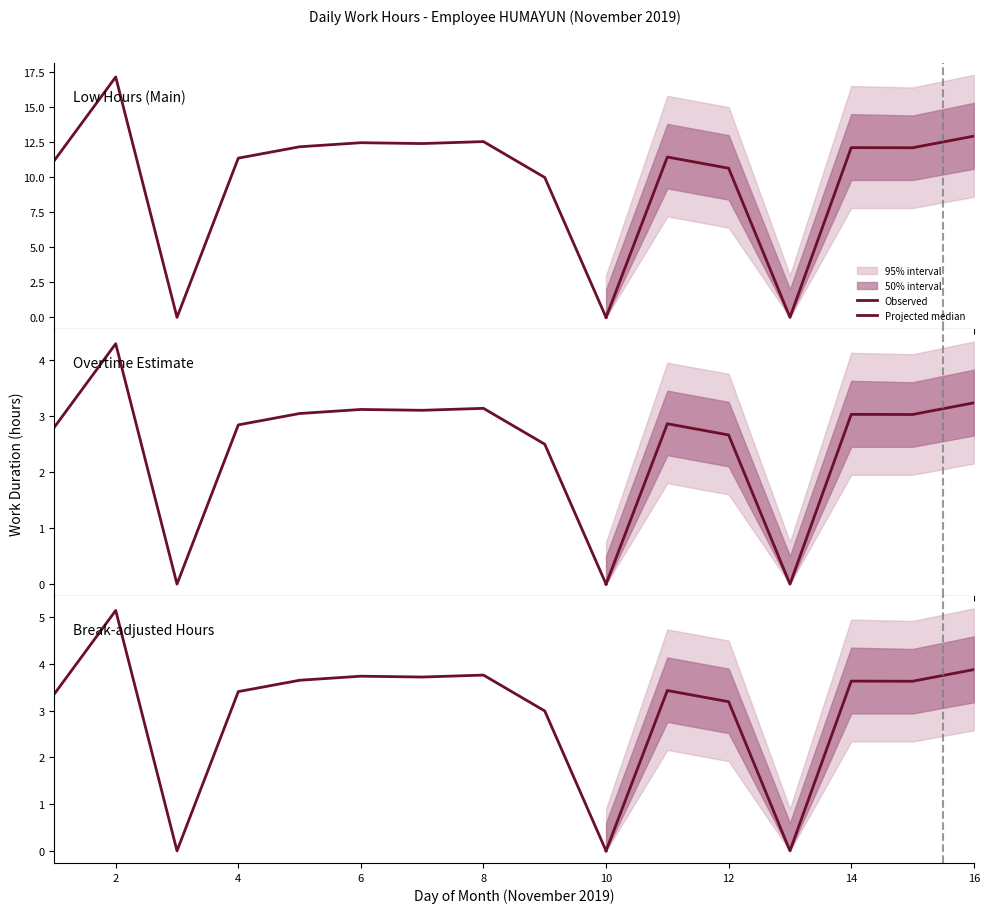

How many data points are less than 12?

8